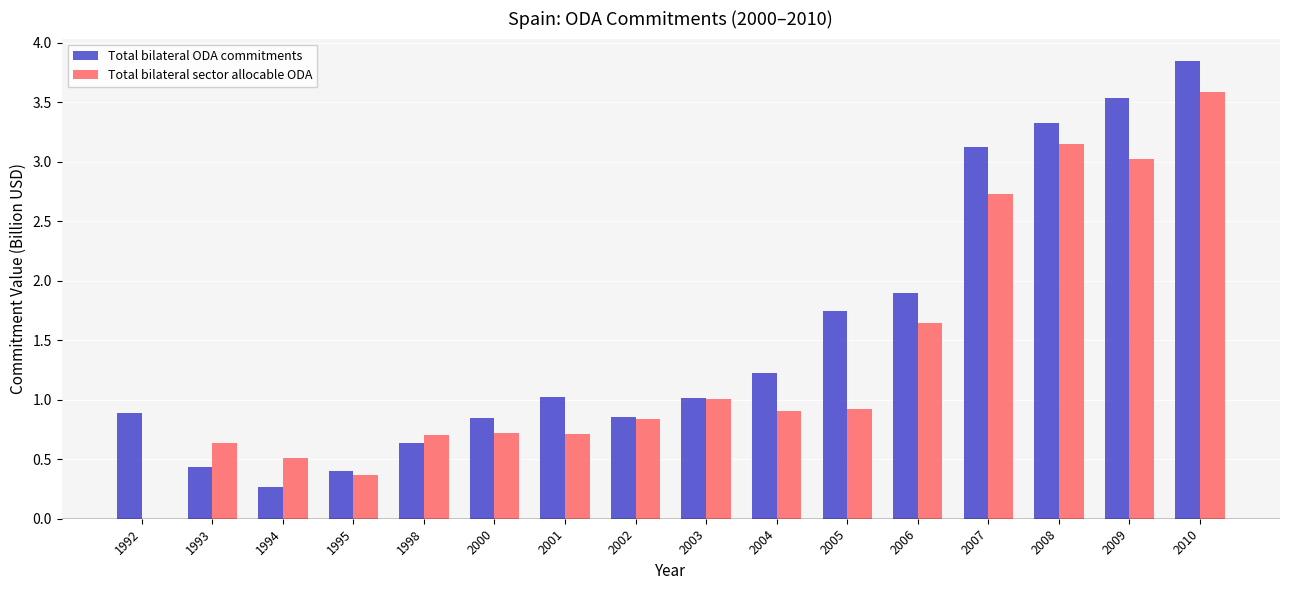

Between 1993 and 2004, which series saw the biggest shift?

Total bilateral ODA commitments